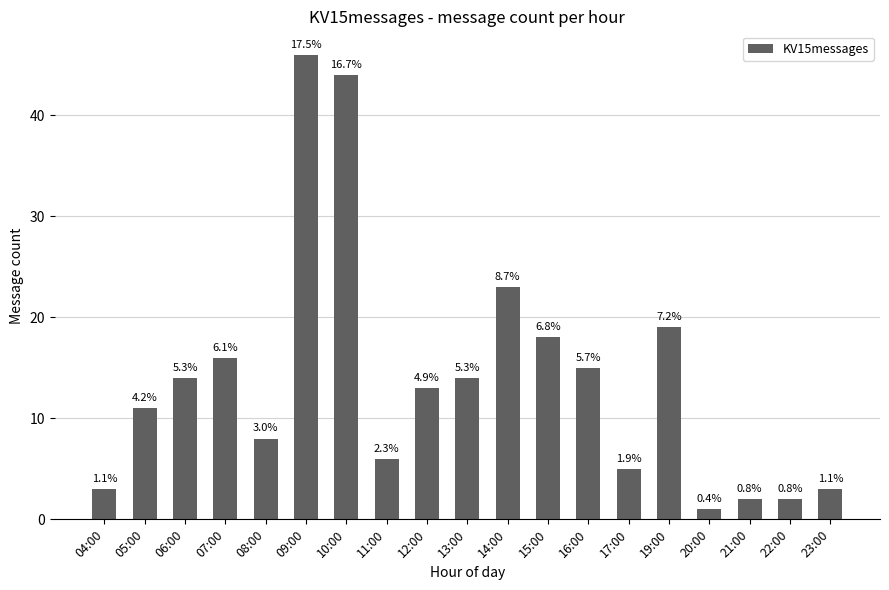

True or false: the data shows 8 at 08:00.

True